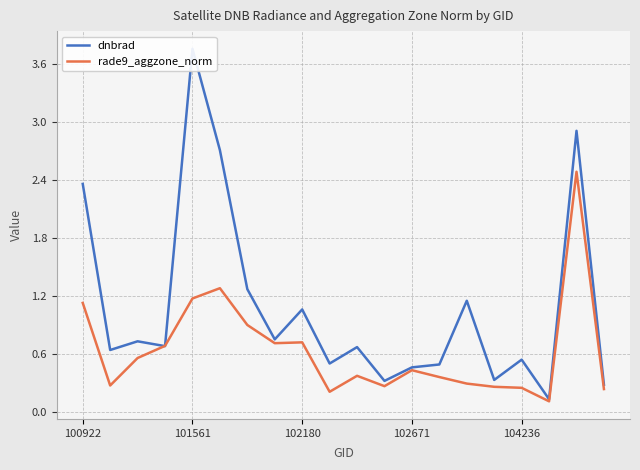

Which series has the widest spread of values?

dnbrad